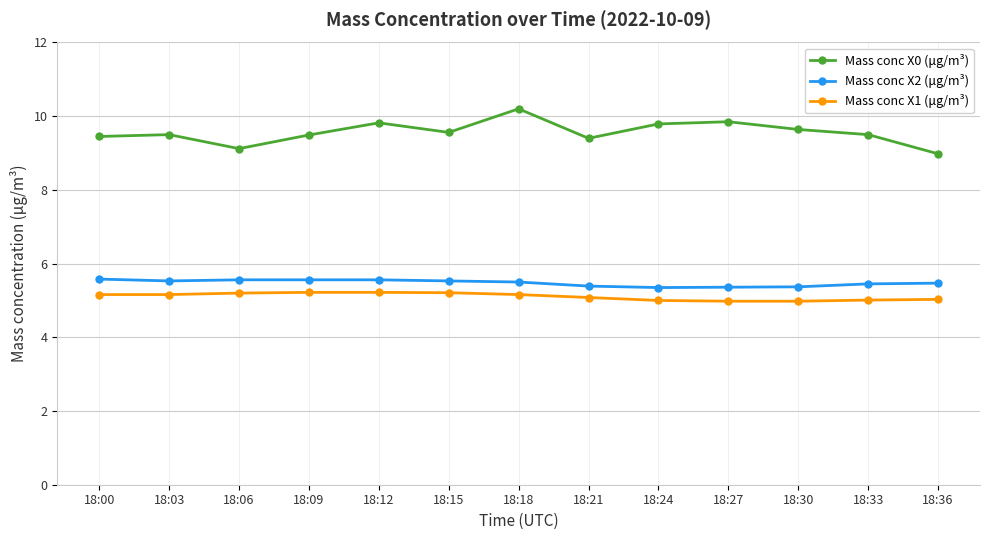

True or false: Mass conc X0 (μg/m³) and Mass conc X1 (μg/m³) cross at least once.

False